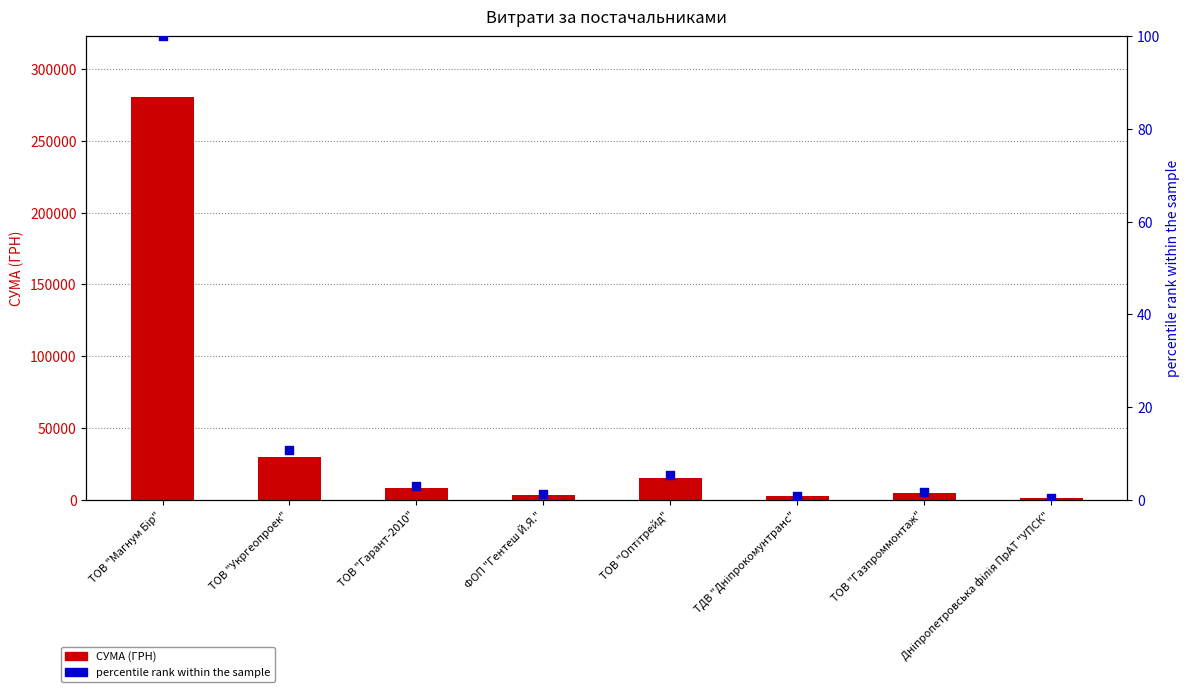

Which series reaches the minimum Y coordinate?

percentile rank within the sample